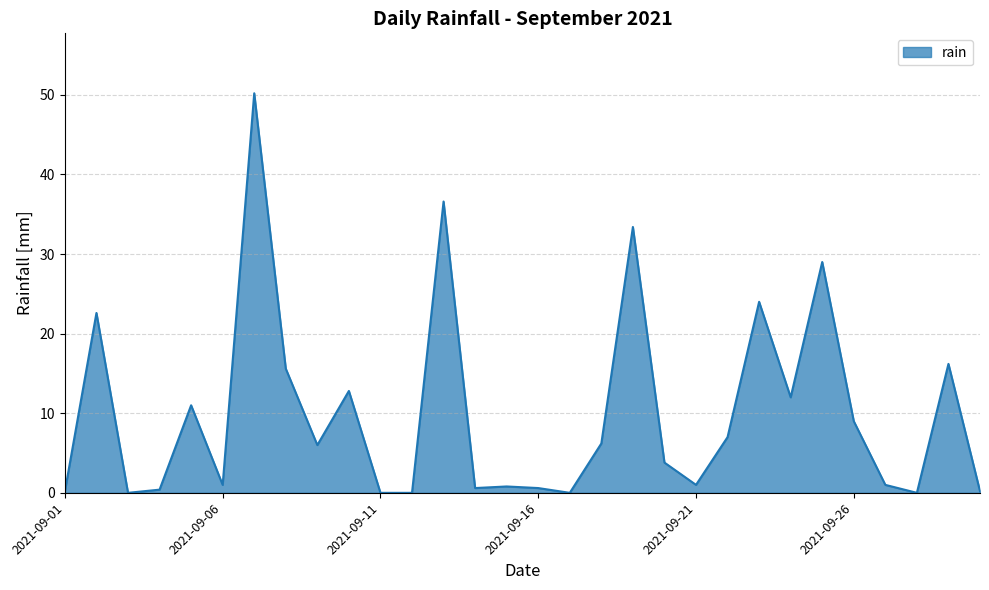

What is the maximum value shown in the chart?

50.2